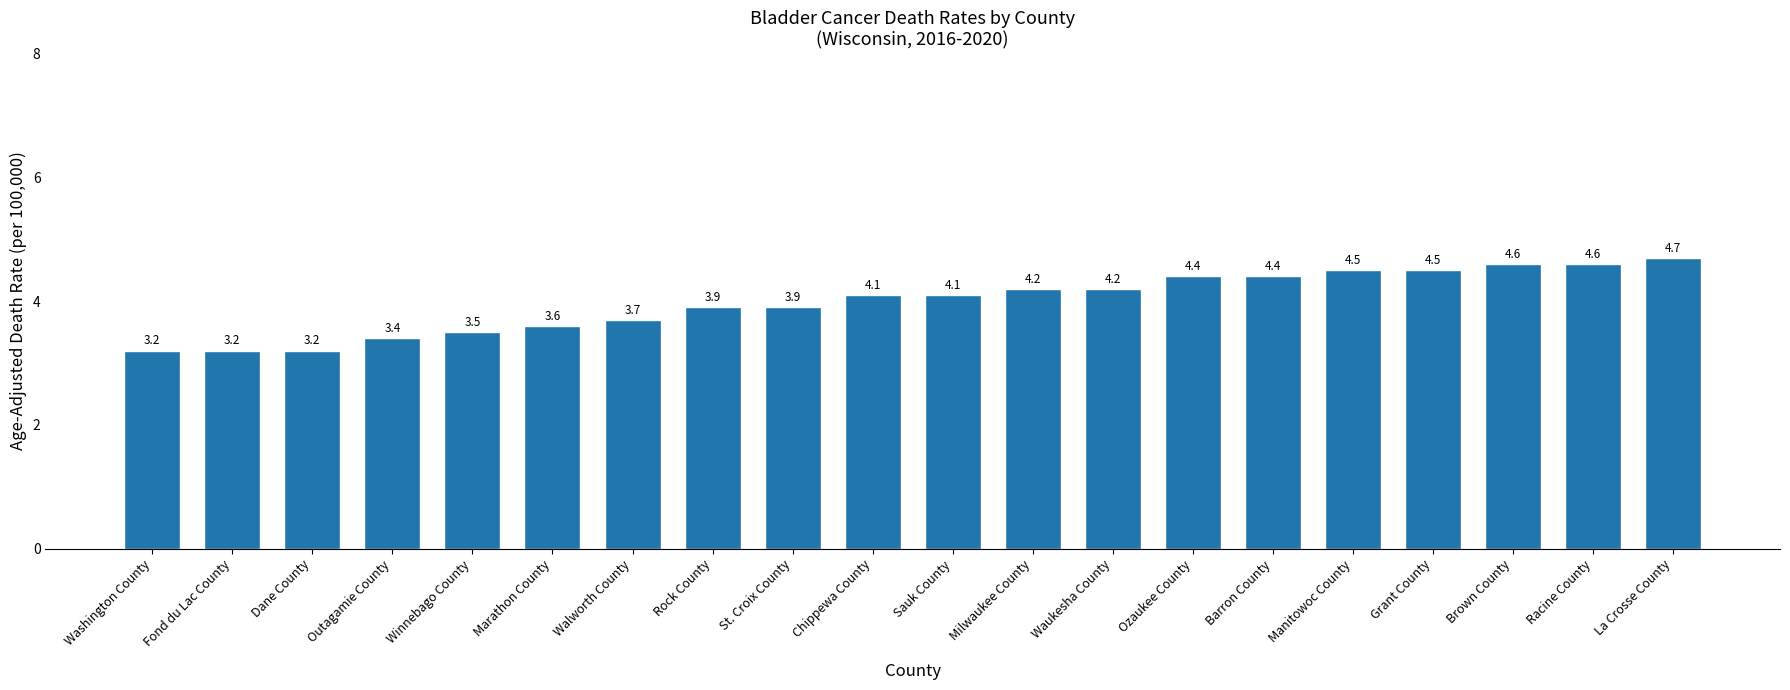

What is the change in value from Sauk County to Brown County?

+0.5